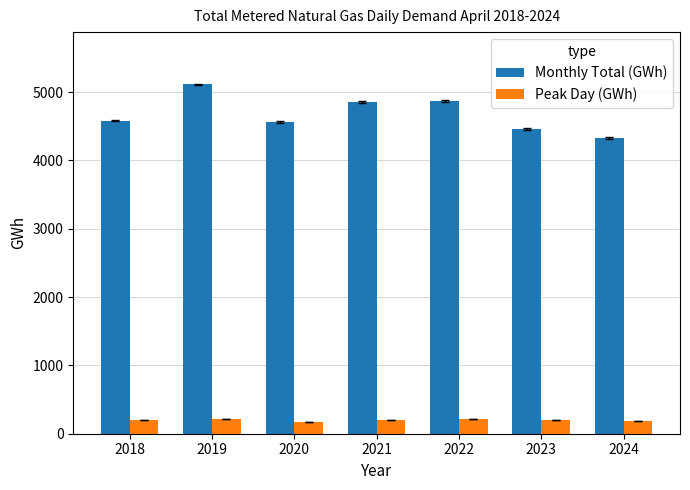

What is the difference between the Monthly Total (GWh) values at 2022 and 2019?

240